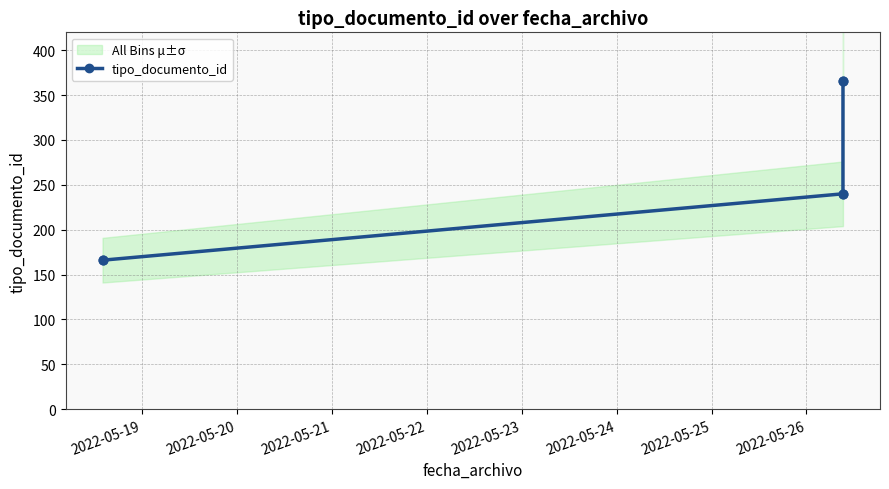

What is the value of the tipo_documento_id point at the 2nd from the left?

240